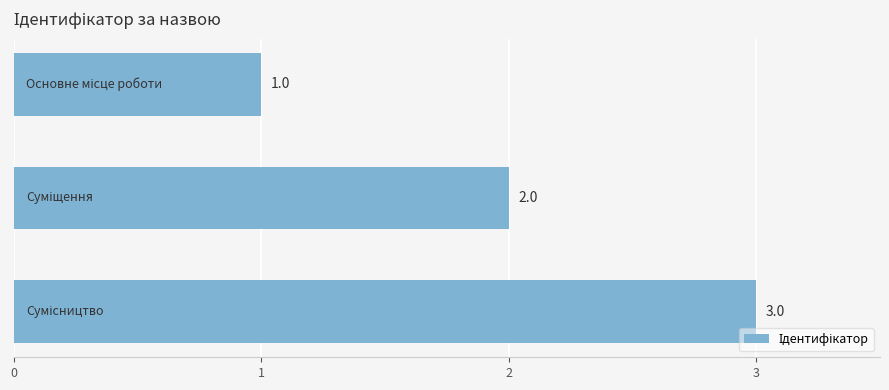

What is the value of the 3rd bar from the top?

3